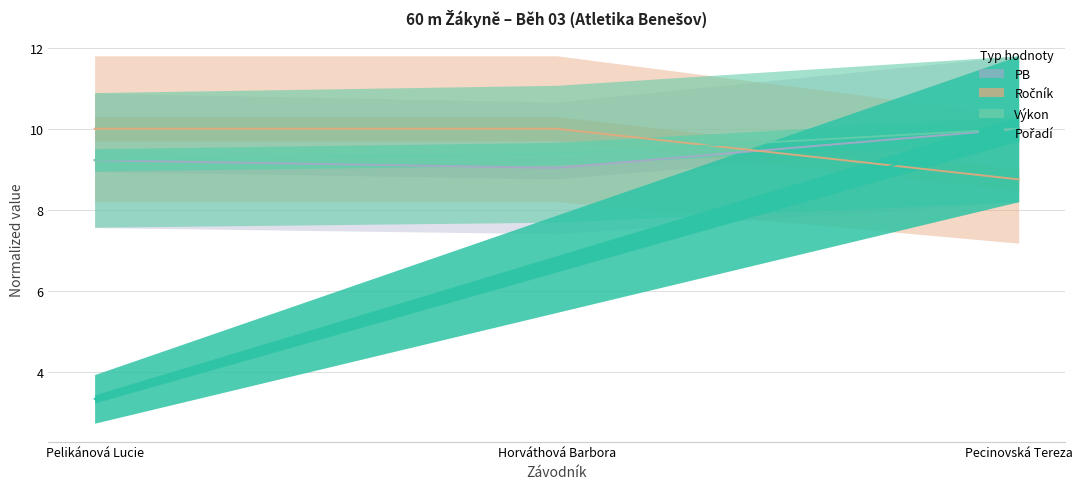

What is the average value of the PB series?

9.4